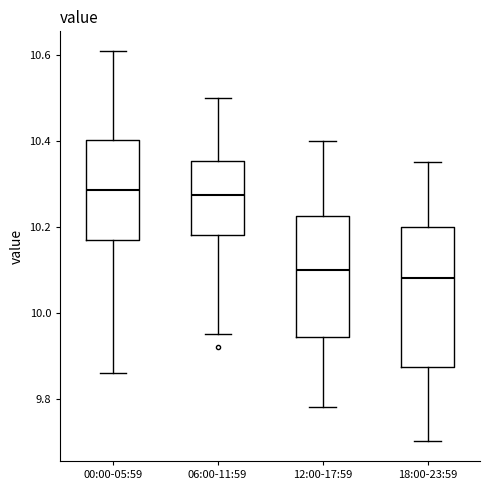

Where does the lower whisker of the box for 12:00-17:59 end on the y-axis? The values are not printed on the chart, so give them approximately, as read against the axis.

9.78